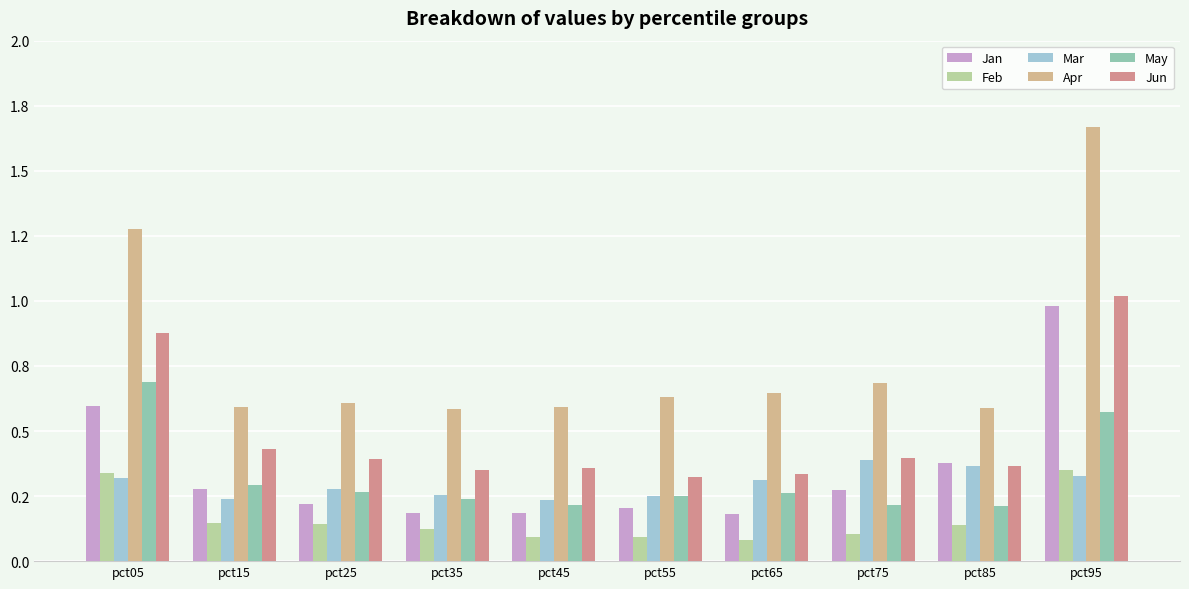

Does the chart contain stacked bars?

No